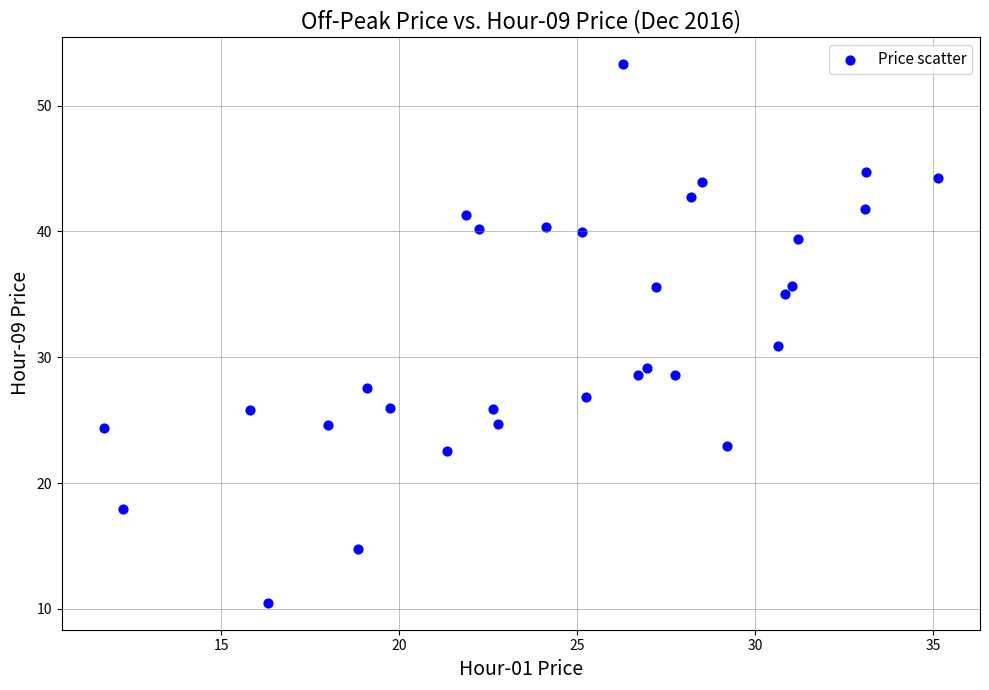

What is the range of X values (max minus min)?

23.4